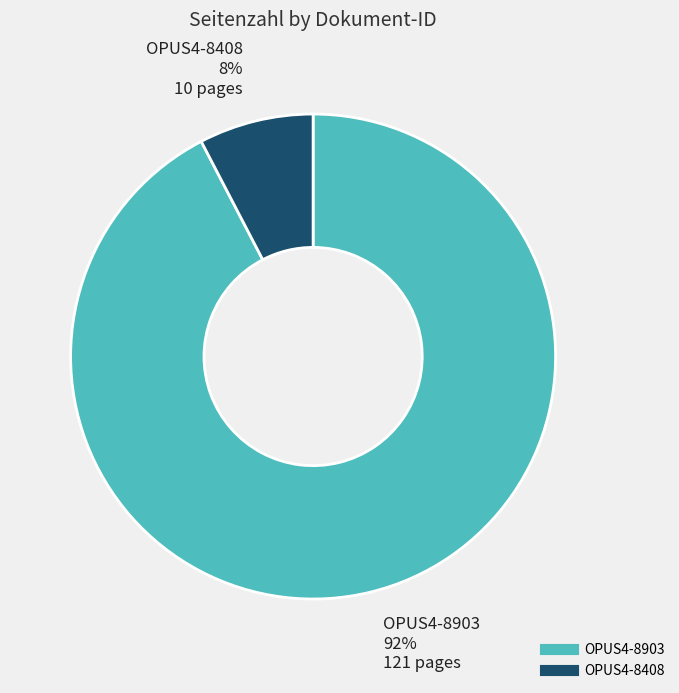

To the nearest percent, what portion does OPUS4-8408 represent?

8%